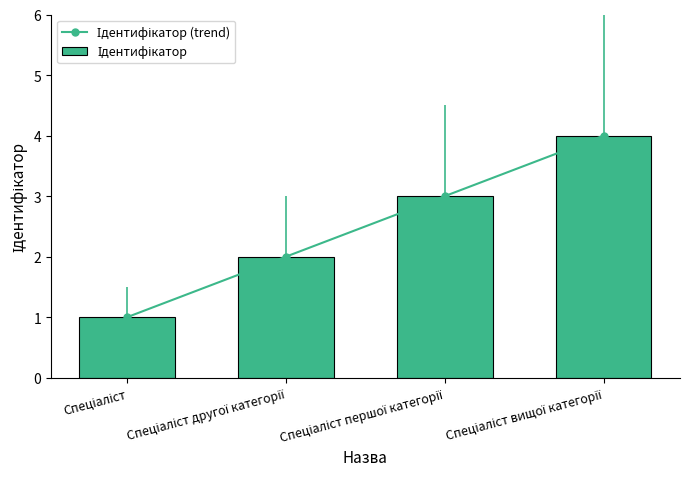

Is it true that Ідентифікатор (trend) equals 2 at Спеціаліст першої категорії?

False